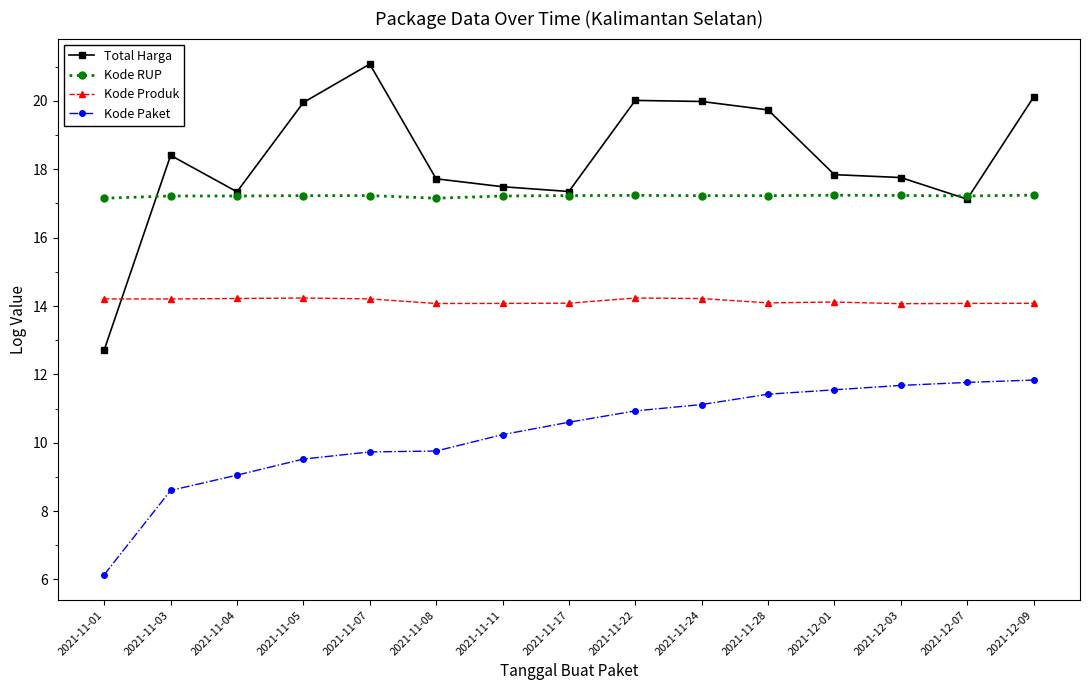

What is the smallest value displayed?

6.1